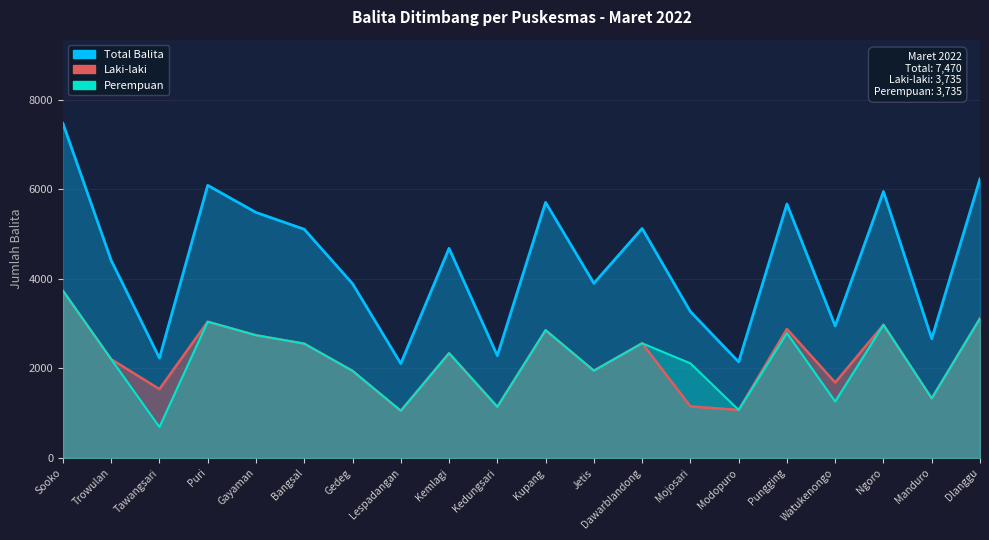

How many series are shown in this chart?

3